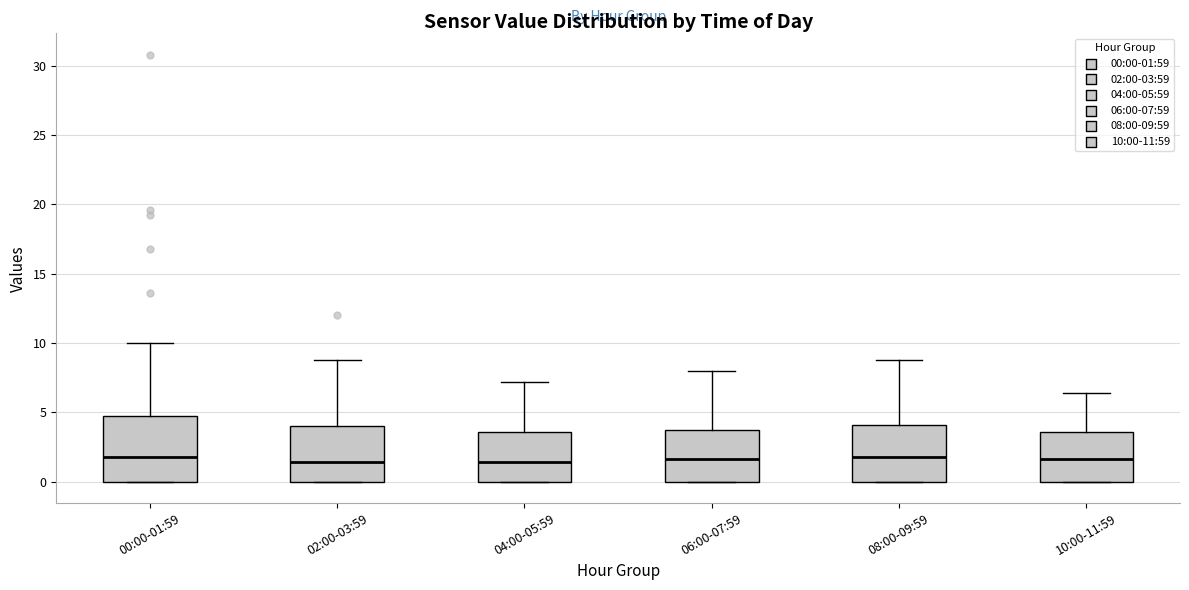

Reading left to right, transcribe this box plot: for each box, give where its median line is, the range the box spans, and where its two whiskers end, as read against the y-axis. The values are not printed on the chart, so give them approximately, as read against the axis.

00:00-01:59: median 2.0, box 0.0 to 4.5, whiskers 0.0 to 10.0
02:00-03:59: median 1.5, box 0.0 to 4.0, whiskers 0.0 to 9.0
04:00-05:59: median 1.5, box 0.0 to 3.5, whiskers 0.0 to 7.0
06:00-07:59: median 1.5, box 0.0 to 3.5, whiskers 0.0 to 8.0
08:00-09:59: median 2.0, box 0.0 to 4.0, whiskers 0.0 to 9.0
10:00-11:59: median 1.5, box 0.0 to 3.5, whiskers 0.0 to 6.5